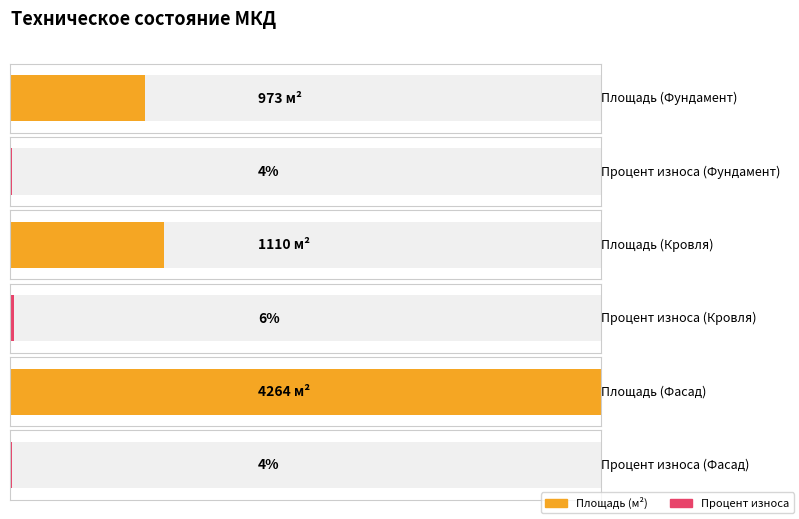

Rank the series at Фасад from highest to lowest value.

Площадь (м2), Процент износа (%)